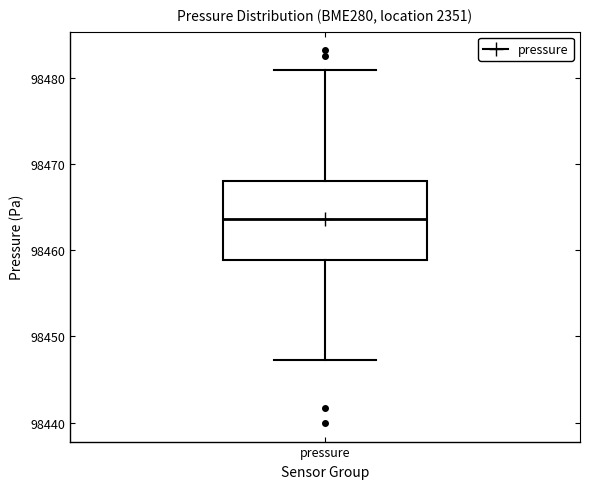

Transcribe this box plot: give where the median line is, the range the box spans, and where the two whiskers end, as read against the y-axis. The values are not printed on the chart, so give them approximately, as read against the axis.

median 98464, box 98459 to 98468, whiskers 98447 to 98481